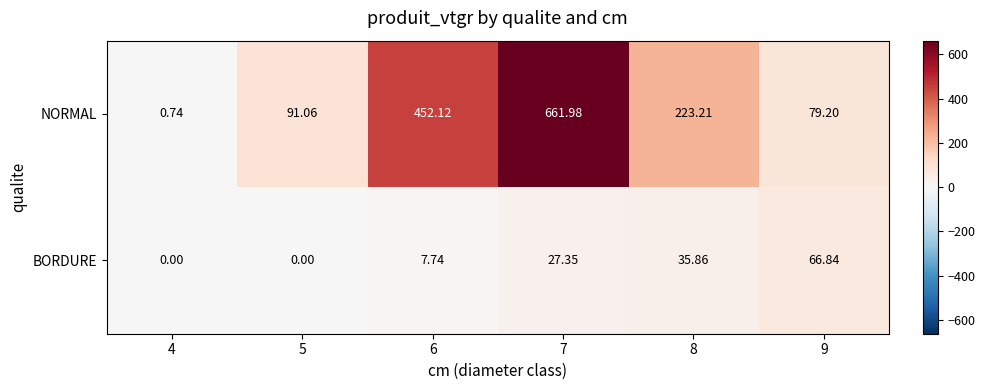

At 5, list the series in order from largest to smallest.

NORMAL, BORDURE